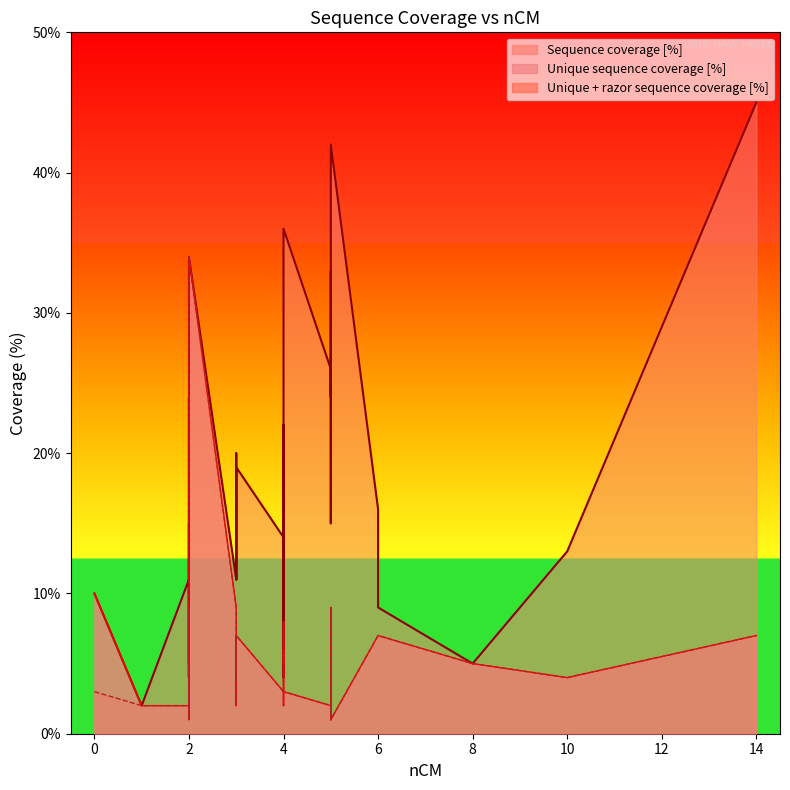

How many lines are shown in the chart?

3